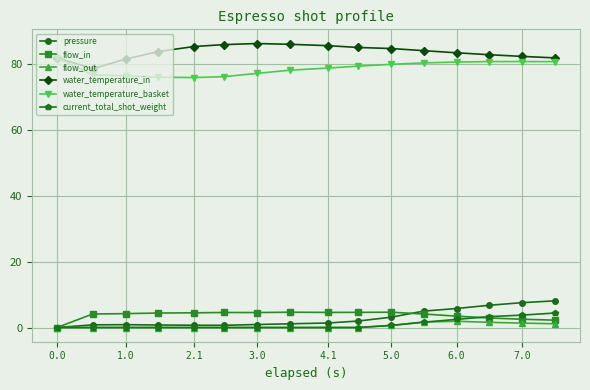

True or false: water_temperature_in and flow_in intersect in this chart.

False